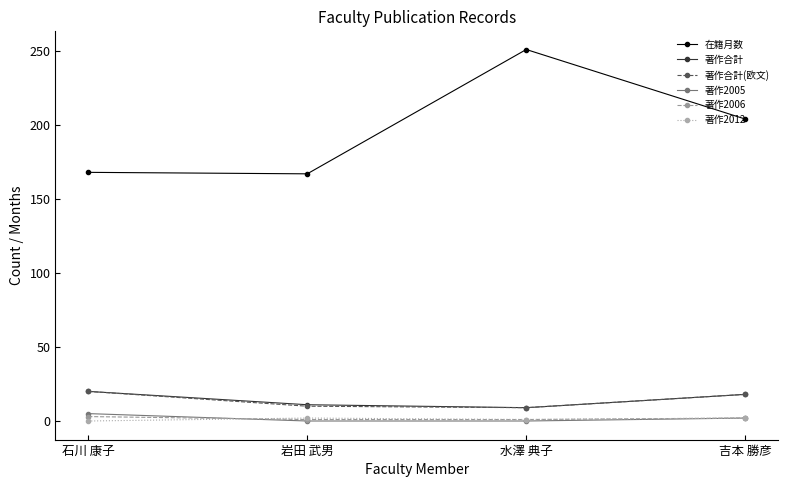

Which series changed the most between 岩田 武男 and 吉本 勝彦?

在籍月数